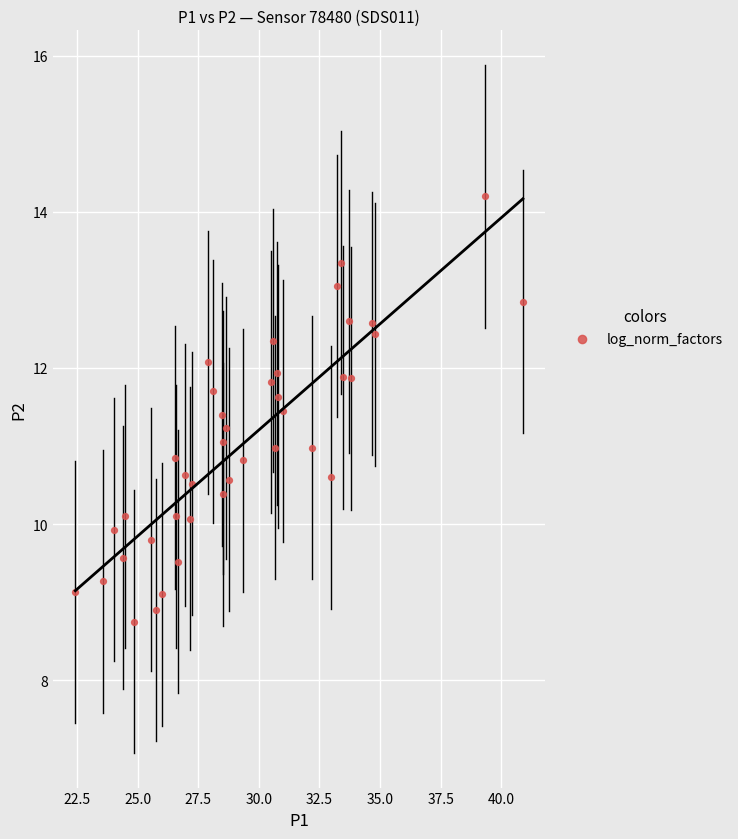

What is the range of X values (max minus min)?

18.5